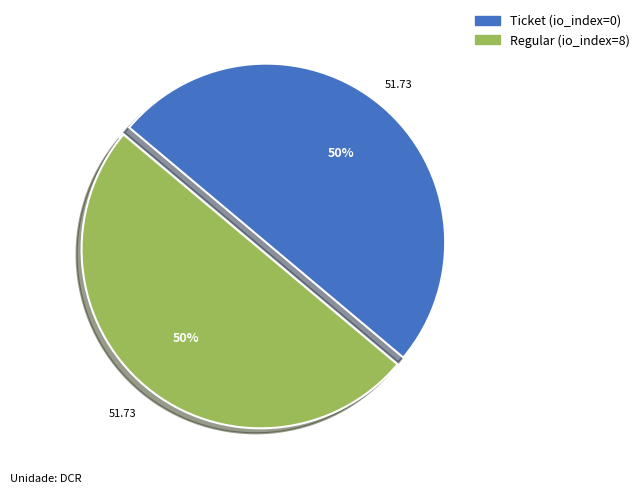

To the nearest percent, what is the average slice percentage?

50%